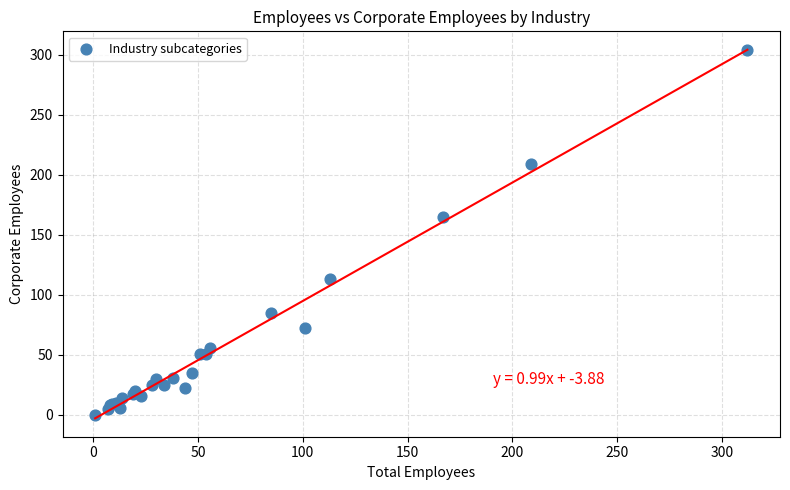

What Y value in the scatter plot is closest to 152?

165